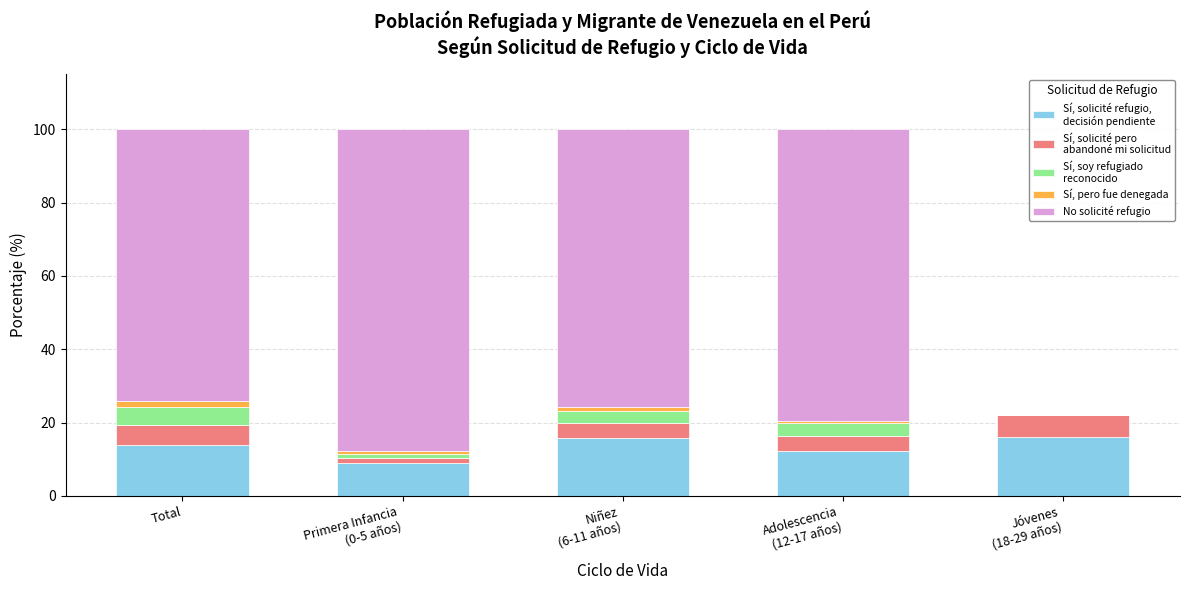

Count the number of data series in this chart.

5